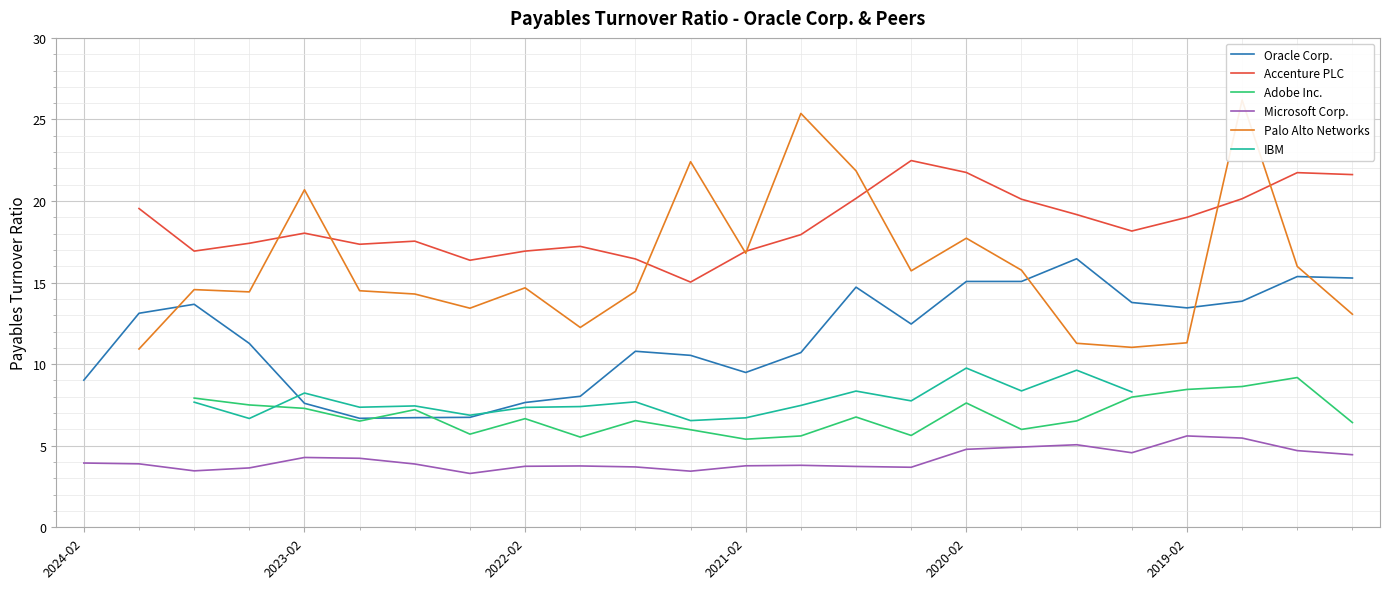

True or false: Oracle Corp. has a value of 7.7 at 2022-02.

True